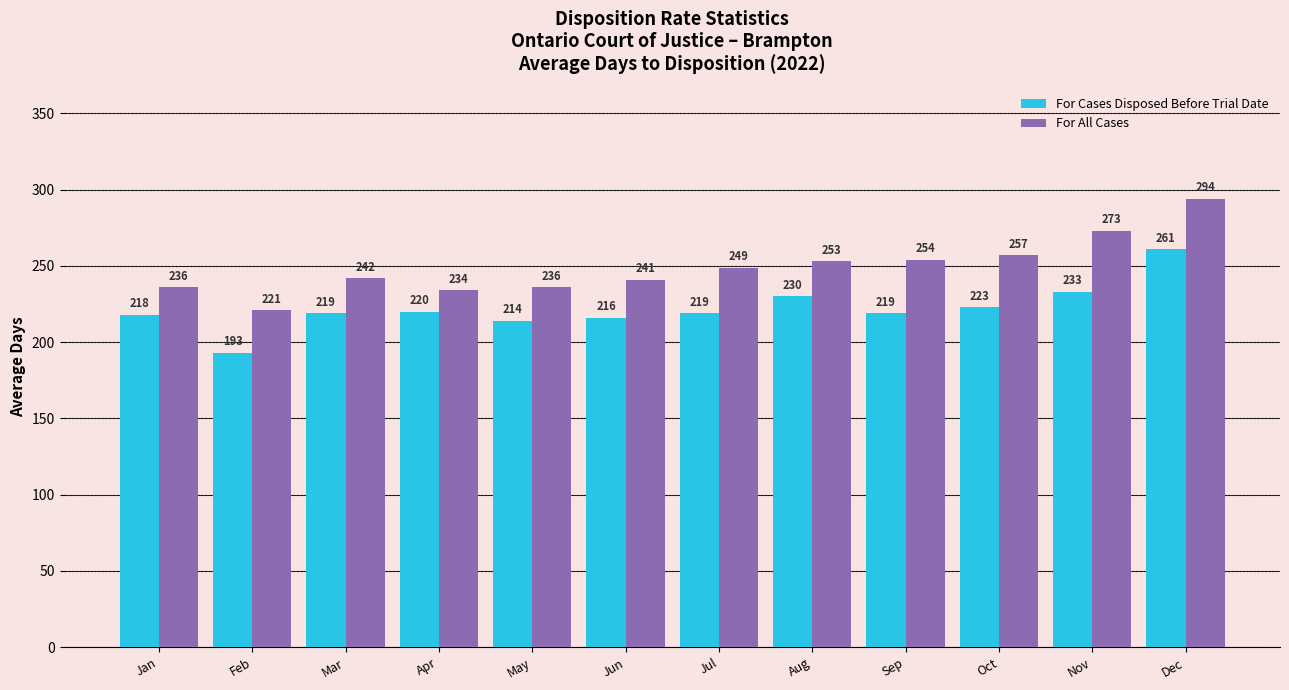

Is the value of For All Cases at Mar greater than the value of For Cases Disposed Before Trial Date at Jun?

Yes